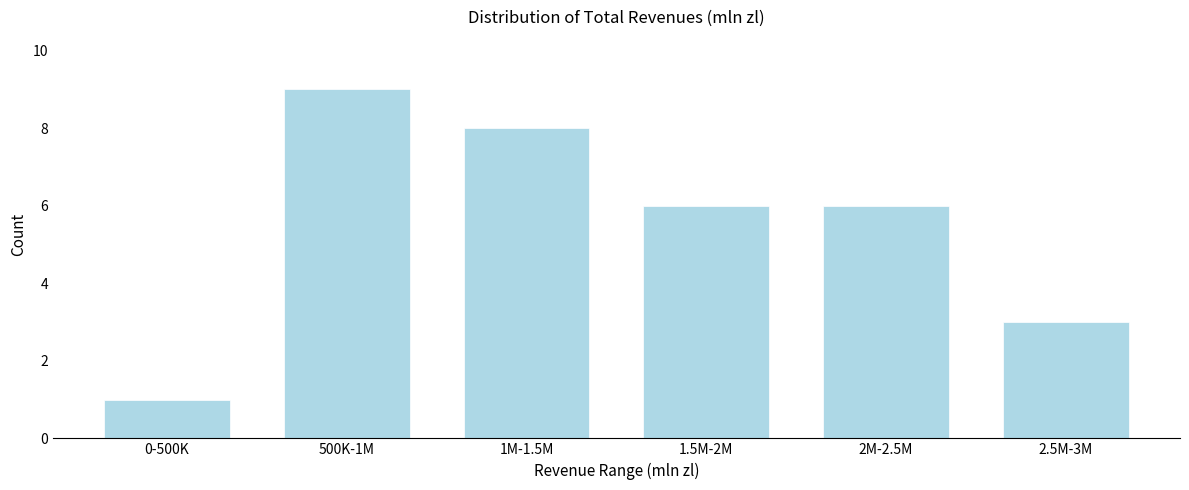

Reading right to left, list all the values displayed in this chart.

3	6	6	8	9	1